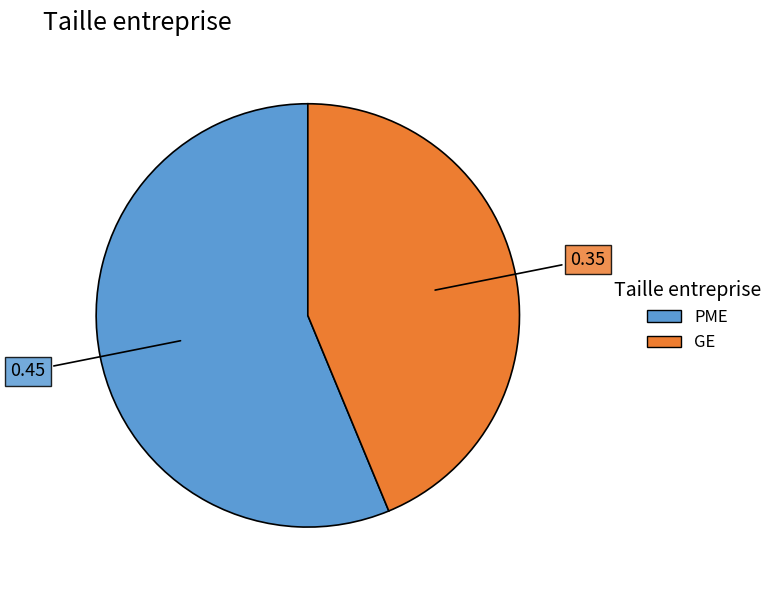

Is the sum of PME and GE greater than half?

Yes